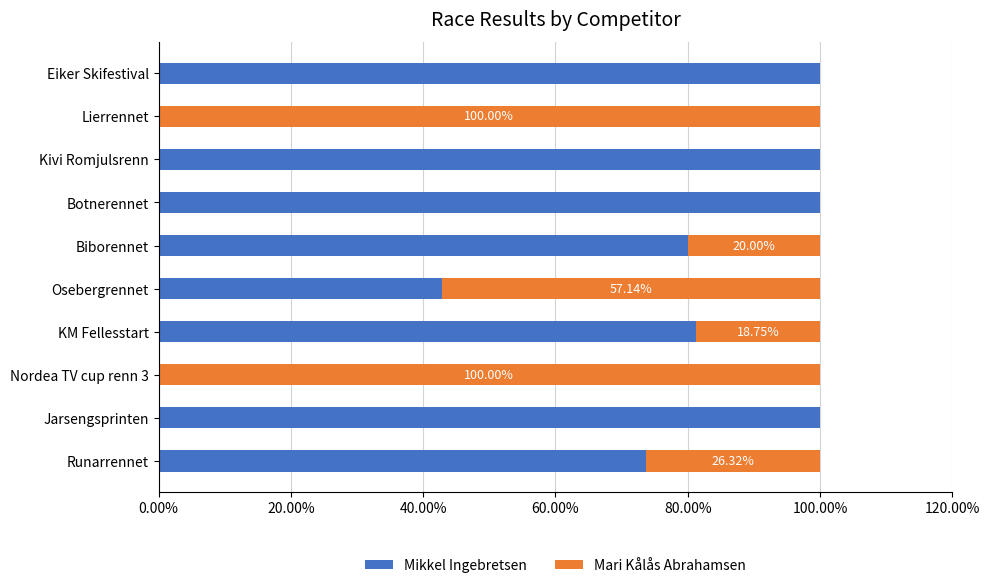

Which series has the largest total across all categories?

Mikkel Ingebretsen